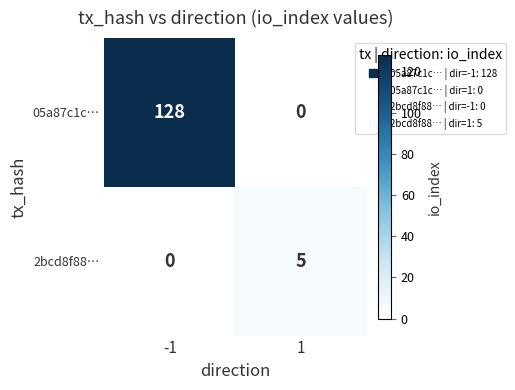

At which category is the sum across all series the highest?

-1